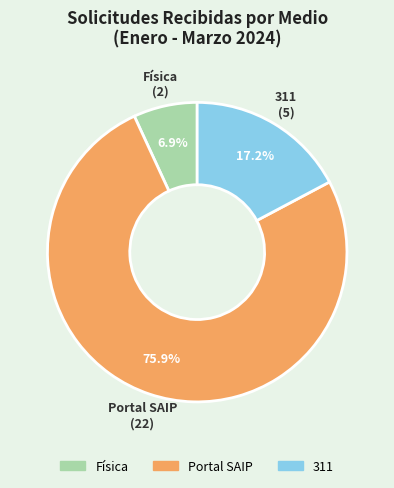

Is it true that Portal SAIP is 67% of the pie?

False